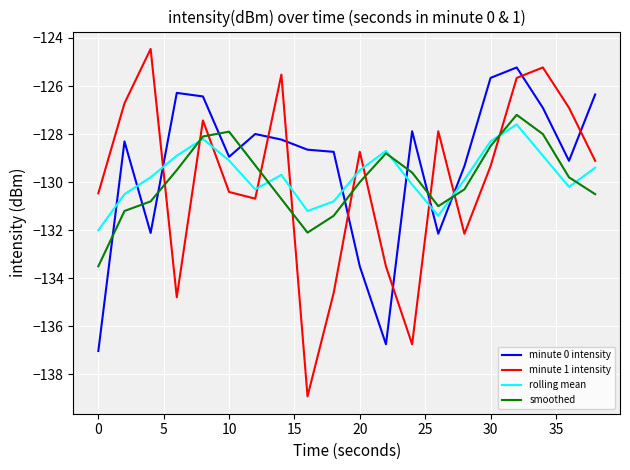

What is the sum of all smoothed values?

-2598.2